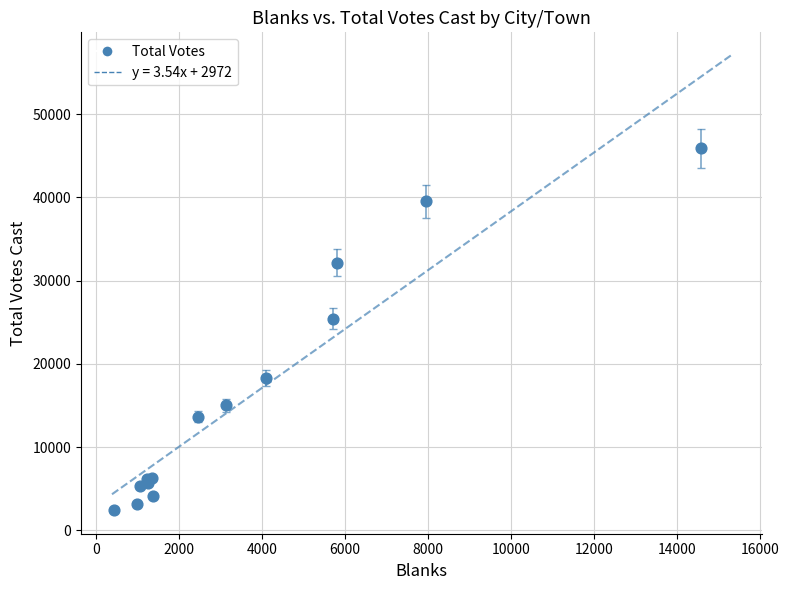

What Y value in the scatter plot is closest to 24171?

25414